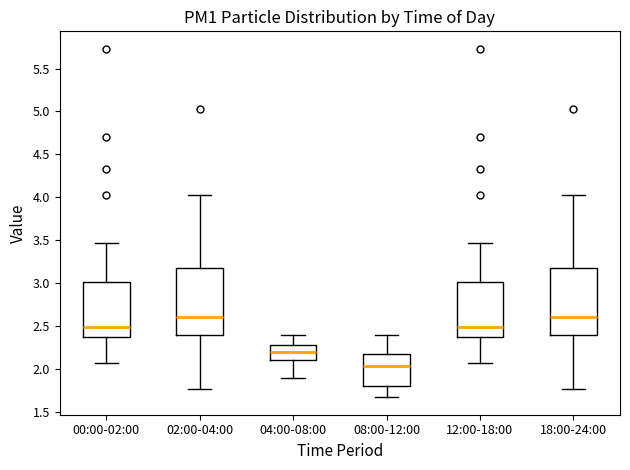

Reading left to right, transcribe this box plot: for each box, give where its median line is, the range the box spans, and where its two whiskers end, as read against the y-axis. The values are not printed on the chart, so give them approximately, as read against the axis.

00:00-02:00: median 2.50, box 2.35 to 3.00, whiskers 2.05 to 3.45
02:00-04:00: median 2.60, box 2.40 to 3.20, whiskers 1.75 to 4.05
04:00-08:00: median 2.20, box 2.10 to 2.30, whiskers 1.90 to 2.40
08:00-12:00: median 2.05, box 1.80 to 2.15, whiskers 1.65 to 2.40
12:00-18:00: median 2.50, box 2.35 to 3.00, whiskers 2.05 to 3.45
18:00-24:00: median 2.60, box 2.40 to 3.20, whiskers 1.75 to 4.05